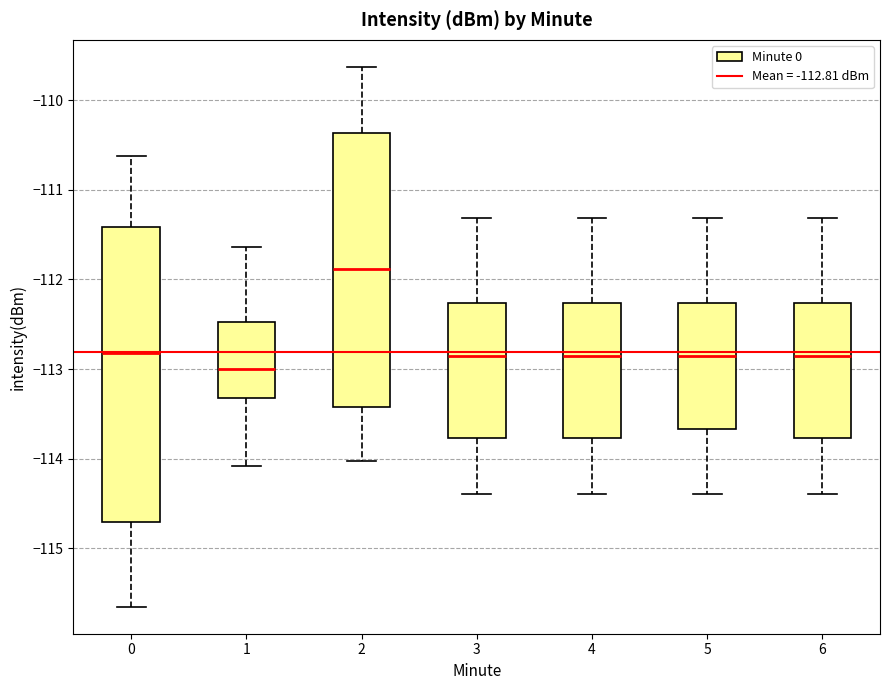

Which box is the tallest, from its lower edge to its upper edge?

0